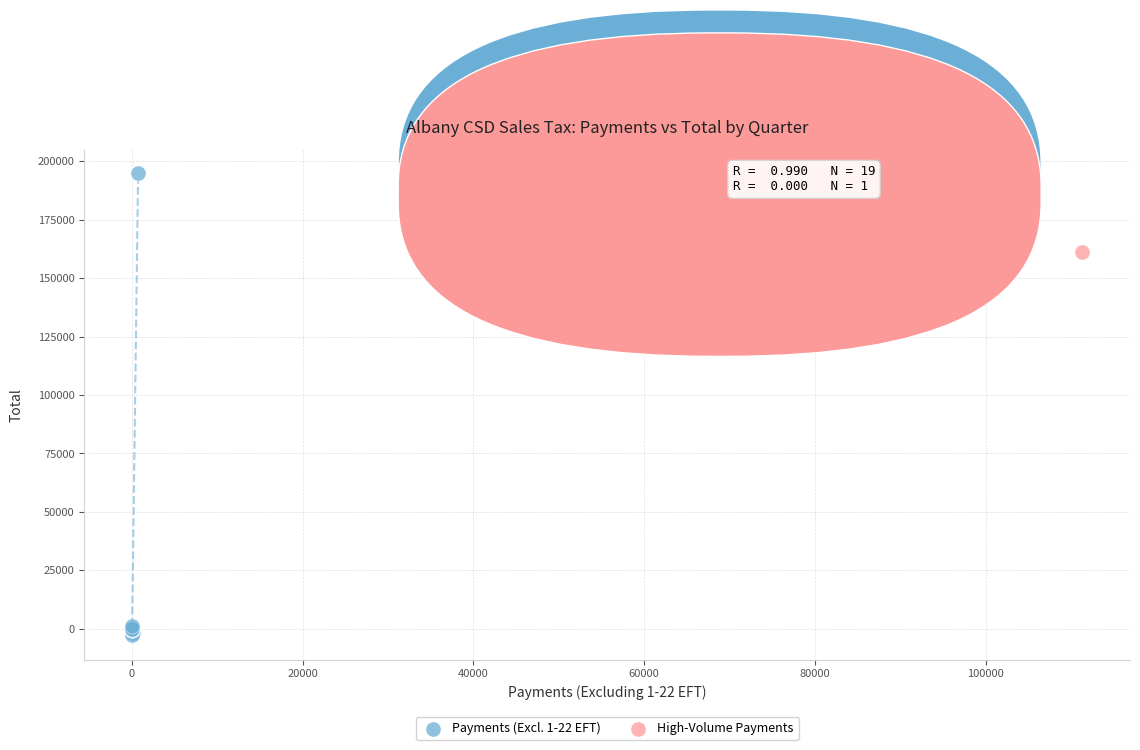

What are all the series names shown in the legend?

Payments (Excl. 1-22 EFT), High-Volume Payments